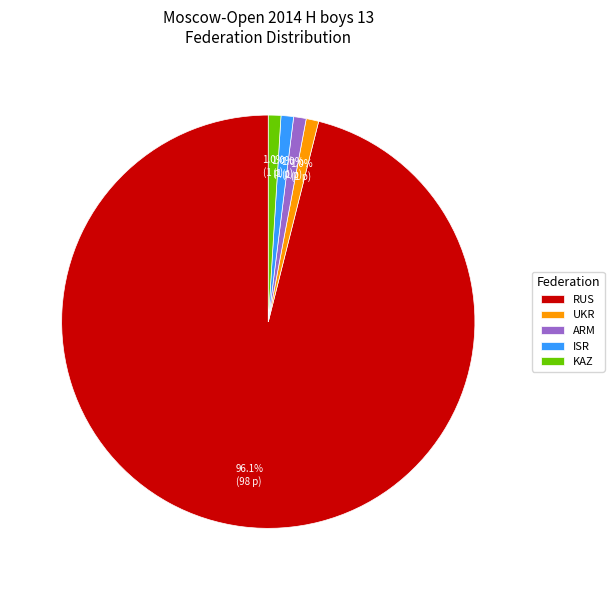

Which has a higher value, RUS or KAZ?

RUS